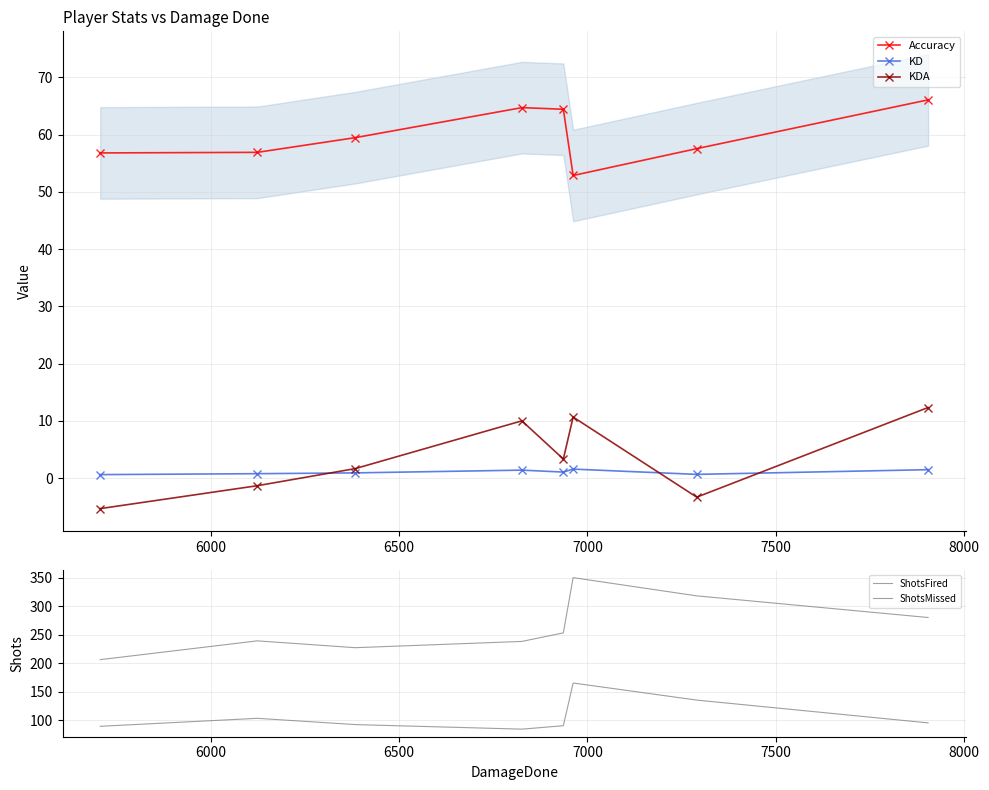

What is the value of the KDA point at the 1st from the left?

-5.3